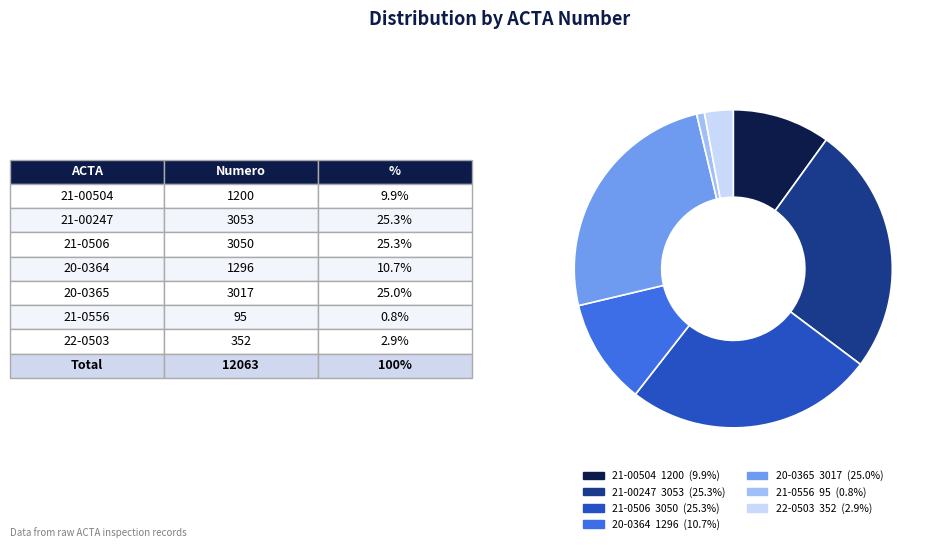

Which category has the smallest portion of the pie?

21-0556